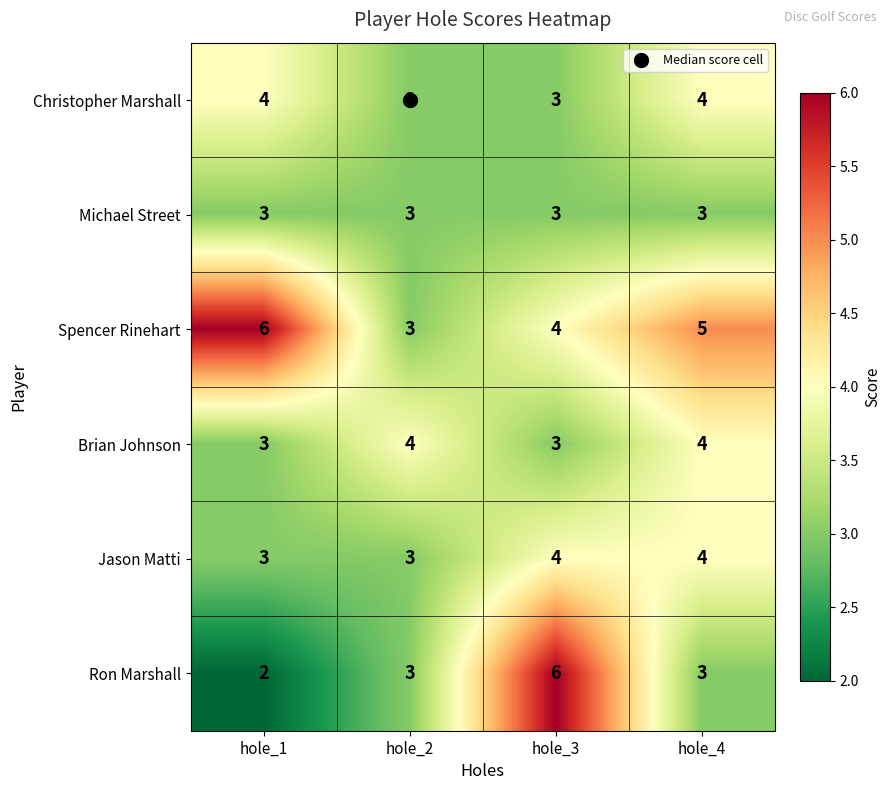

What is the sum of the Michael Street values at hole_3 and hole_2?

6